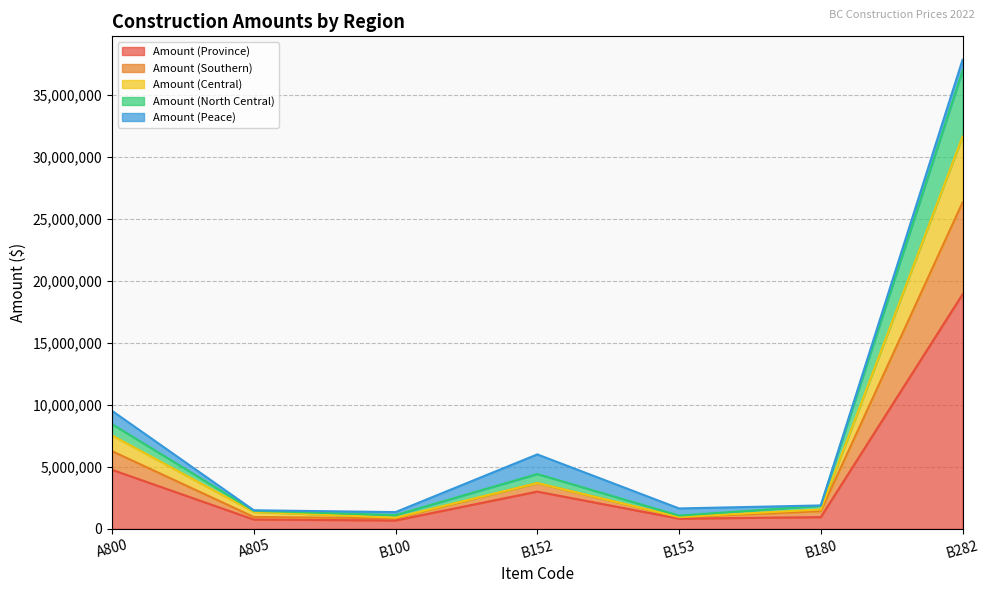

At which category is the sum across all series the highest?

B282